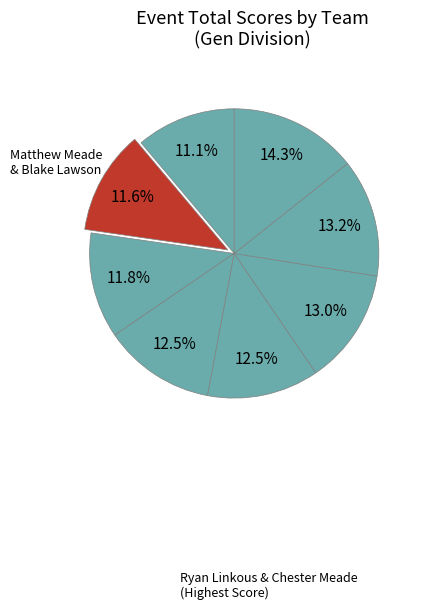

How many slices are in this pie chart?

8